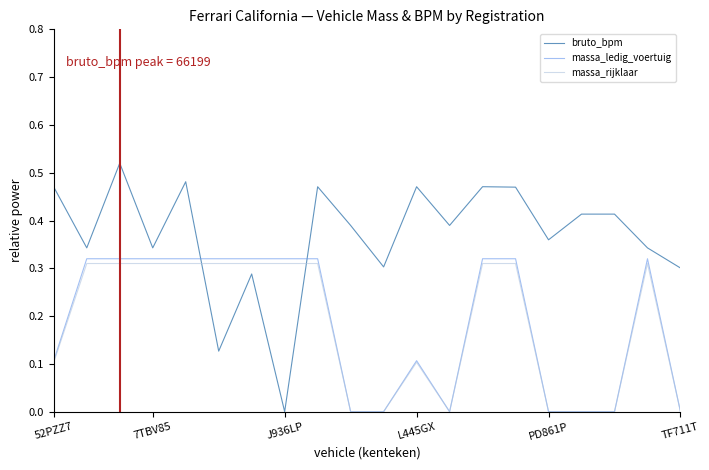

Is this an area chart (filled region under the line)?

No